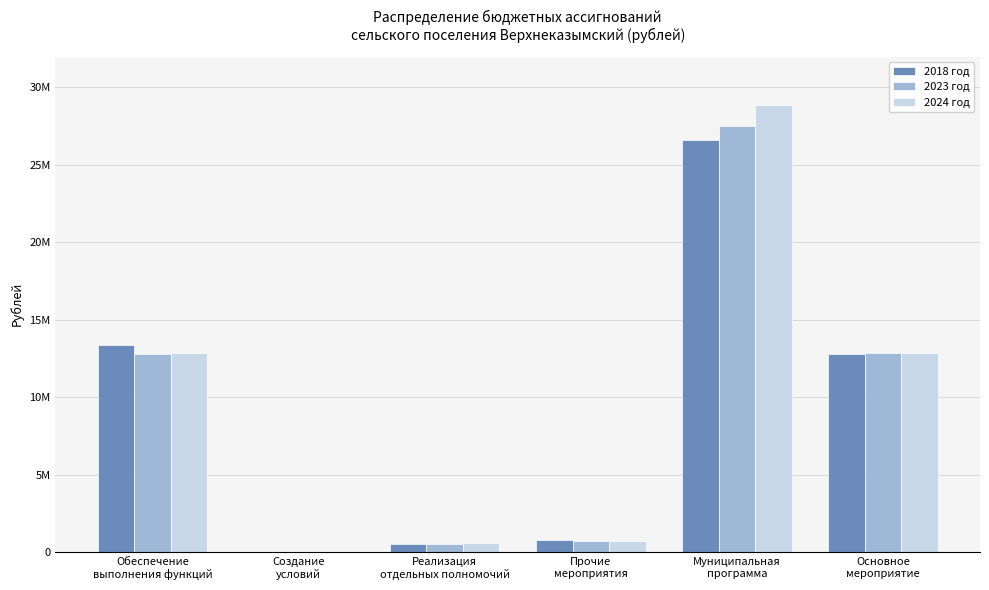

What are all the series names shown in the legend?

2018 год, 2023 год, 2024 год